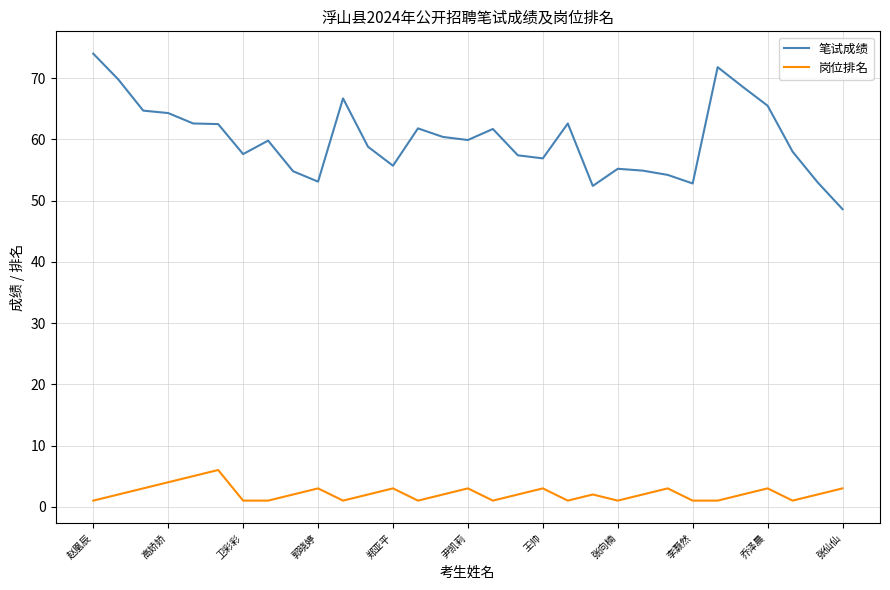

List the series in order of their overall mean, lowest first.

岗位排名, 笔试成绩